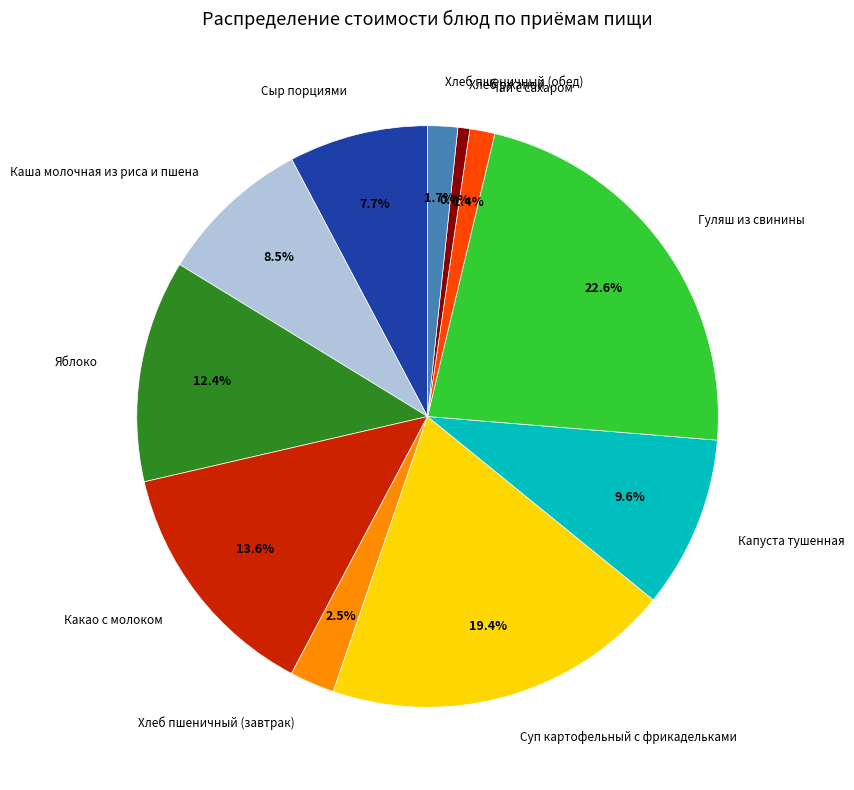

Is there a majority slice in this chart?

No